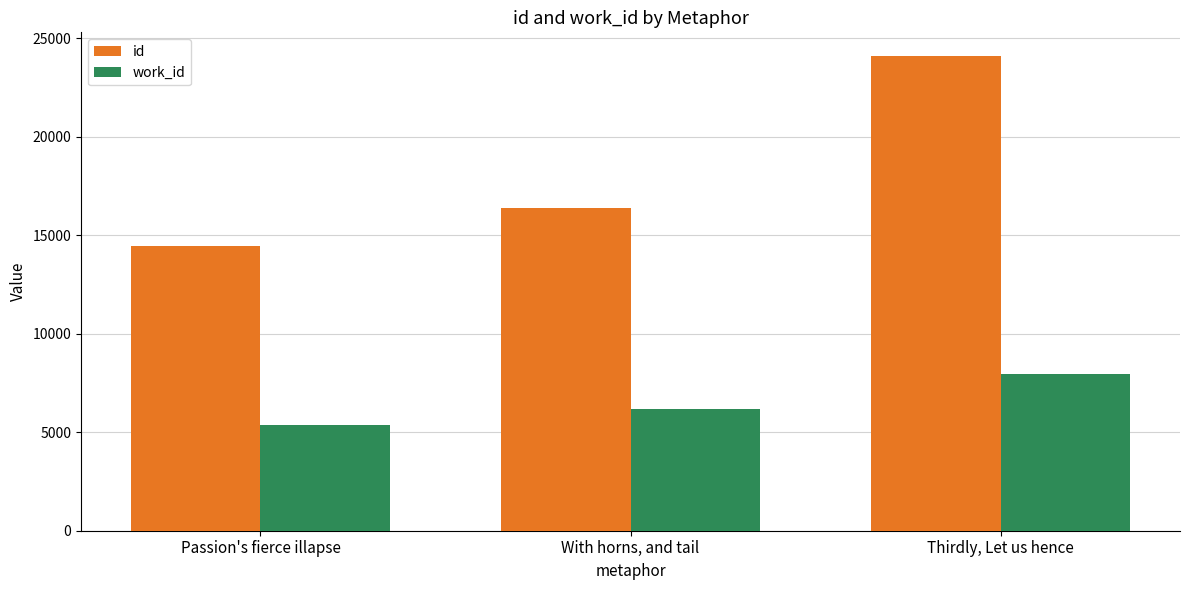

What is the average value of the work_id series?

6499